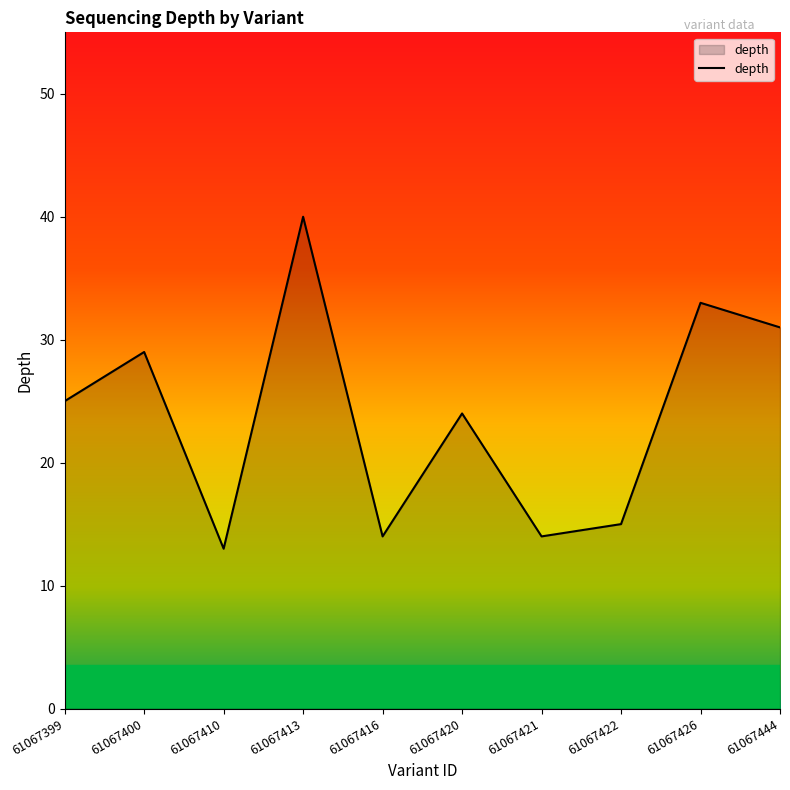

What is the change in value from 61067413 to 61067416?

-26